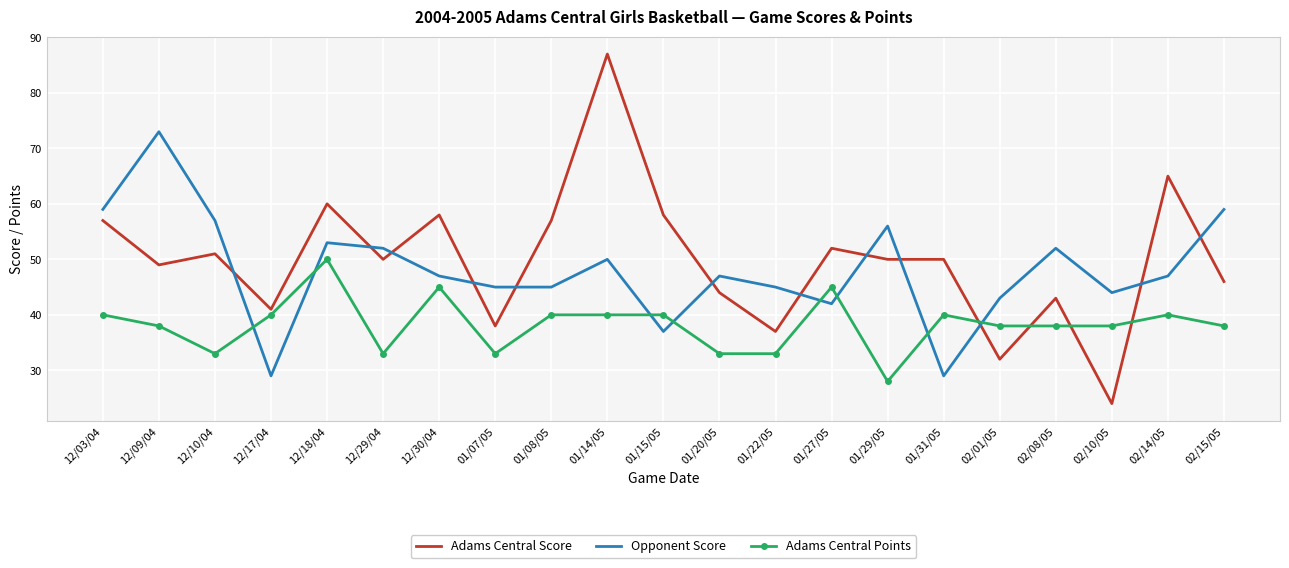

True or false: Adams Central Points and Opponent Score cross at least once.

True